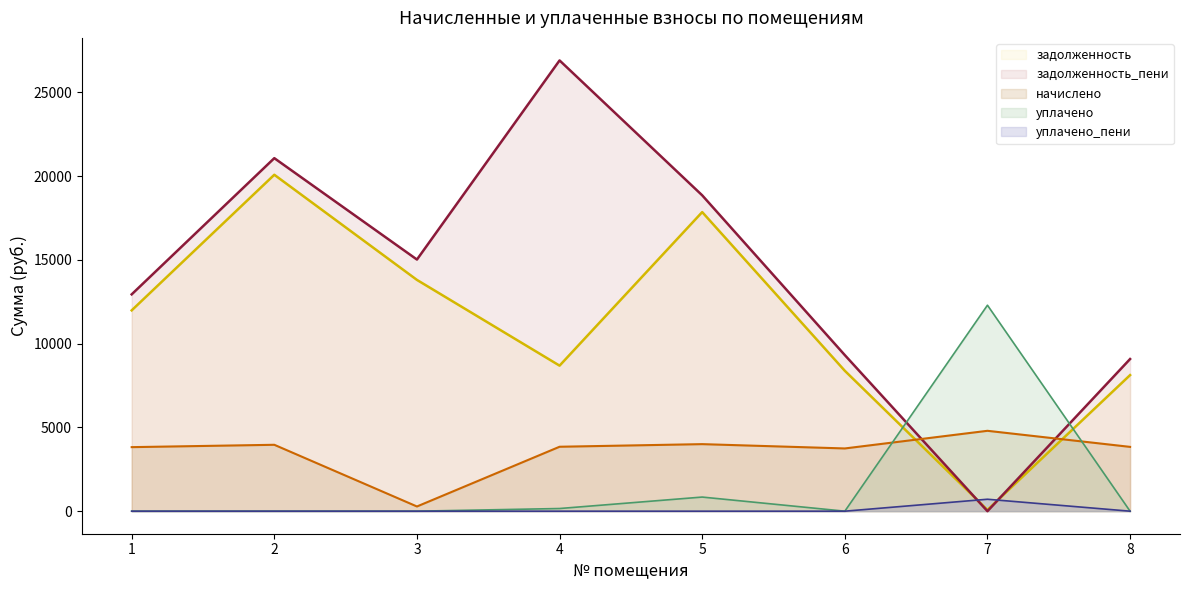

What is the value of the задолженность_пени point at the 5th from the left?

18850.3